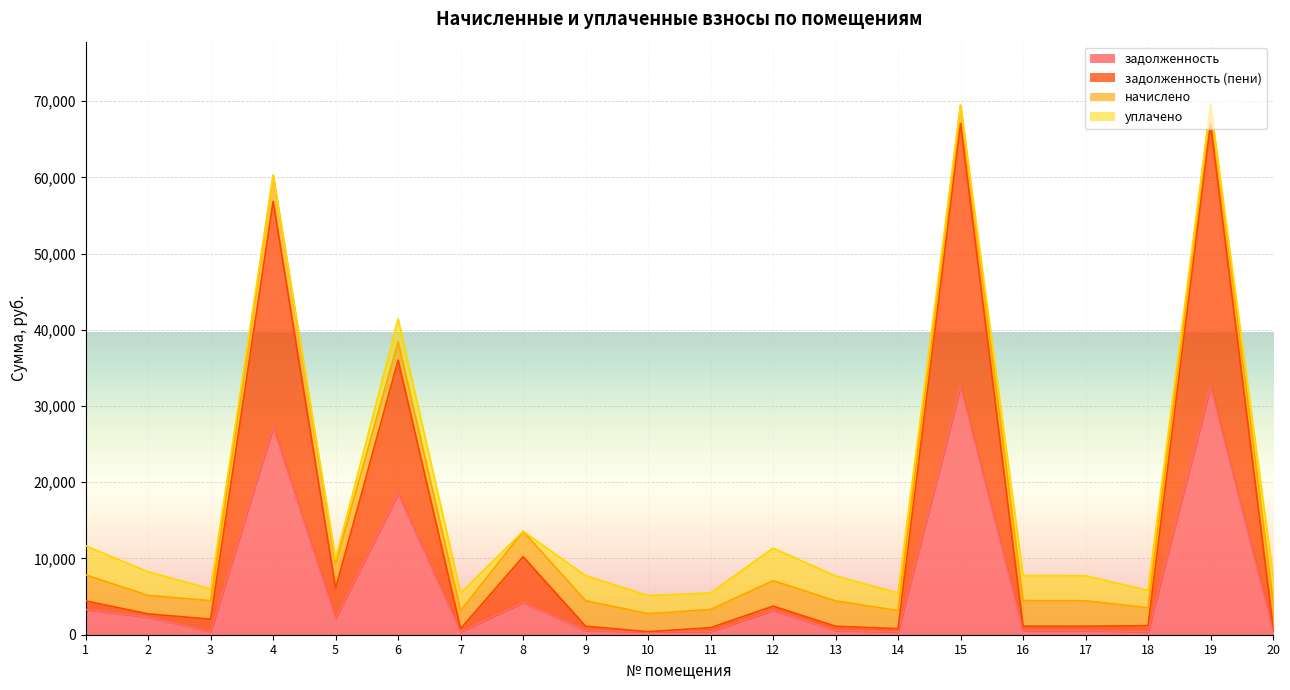

Where is the first local maximum for задолженность (пени)?

4